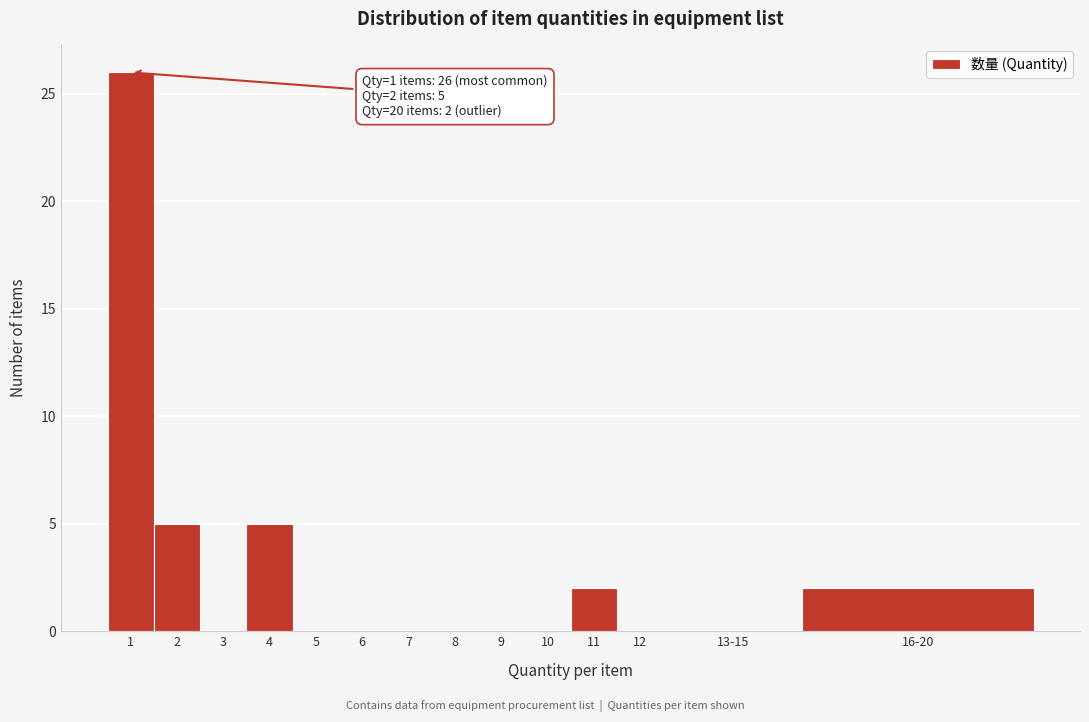

Reading left to right, extract all data points from this chart.

1=26	2=5	3=0	4=5	5=0	6=0	7=0	8=0	9=0	10=0	11=2	12=0	13-15=0	16-20=2